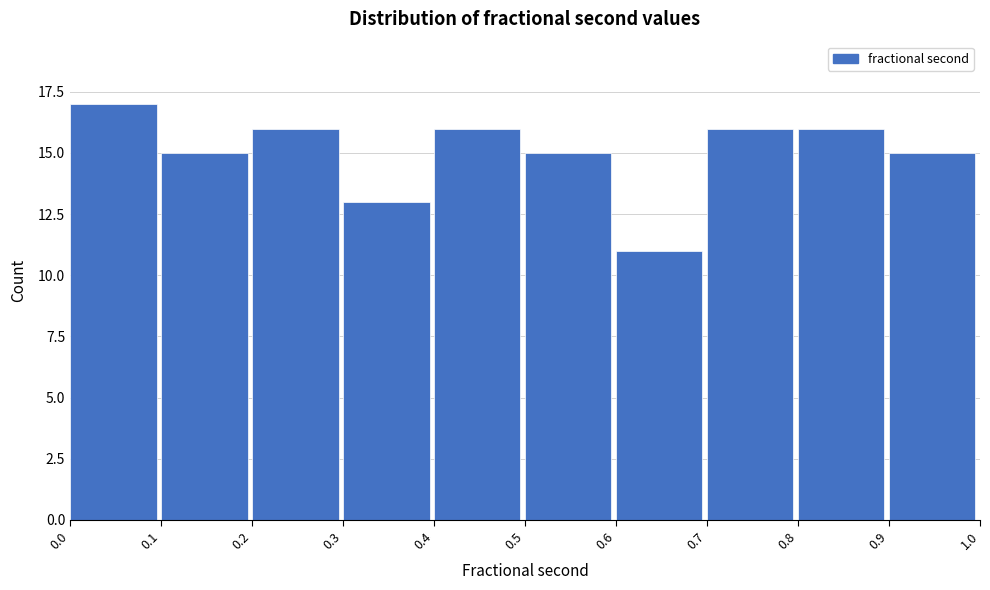

Reading left to right, extract all data points from this chart.

0.0=17	0.1=15	0.2=16	0.3=13	0.4=16	0.5=15	0.6=11	0.7=16	0.8=16	0.9=15